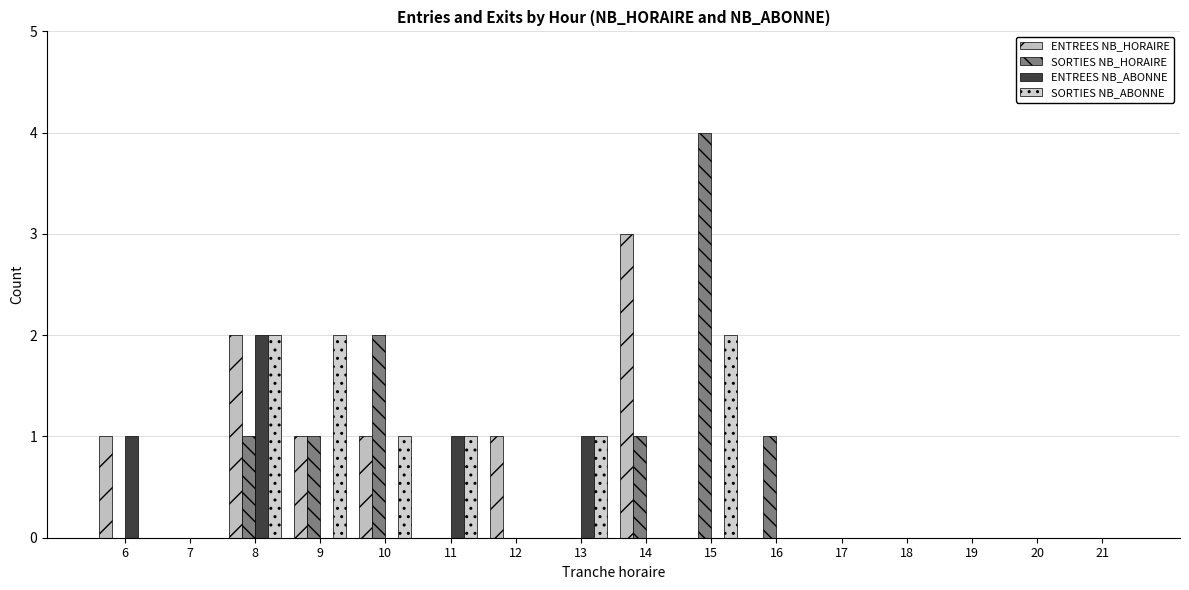

How many groups of bars are there?

16